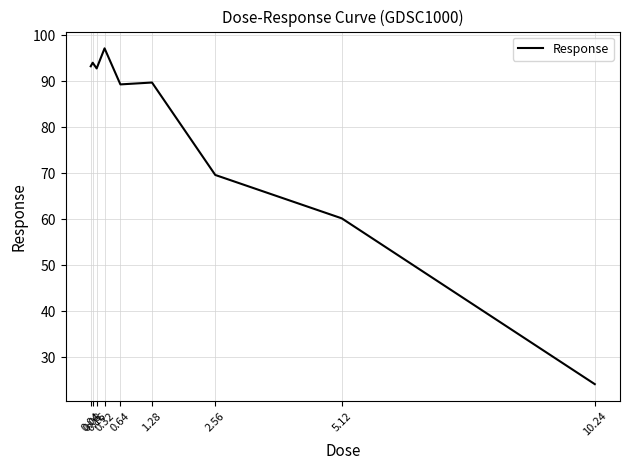

Reading right to left, what are all the values shown in this chart?

10.24=24.2	5.12=60.2	2.56=69.6	1.28=89.7	0.64=89.3	0.32=97.2	0.16=92.8	0.08=94.0	0.04=93.3